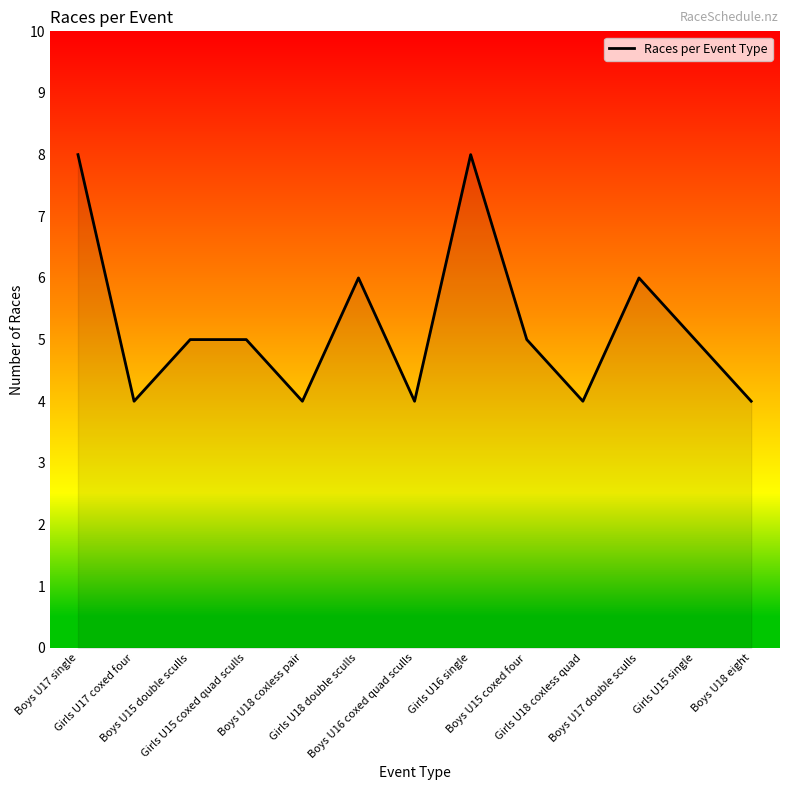

Reading left to right, extract all data points from this chart.

Boys U17 single=8	Girls U17 coxed four=4	Boys U15 double sculls=5	Girls U15 coxed quad sculls=5	Boys U18 coxless pair=4	Girls U18 double sculls=6	Boys U16 coxed quad sculls=4	Girls U16 single=8	Boys U15 coxed four=5	Girls U18 coxless quad=4	Boys U17 double sculls=6	Girls U15 single=5	Boys U18 eight=4